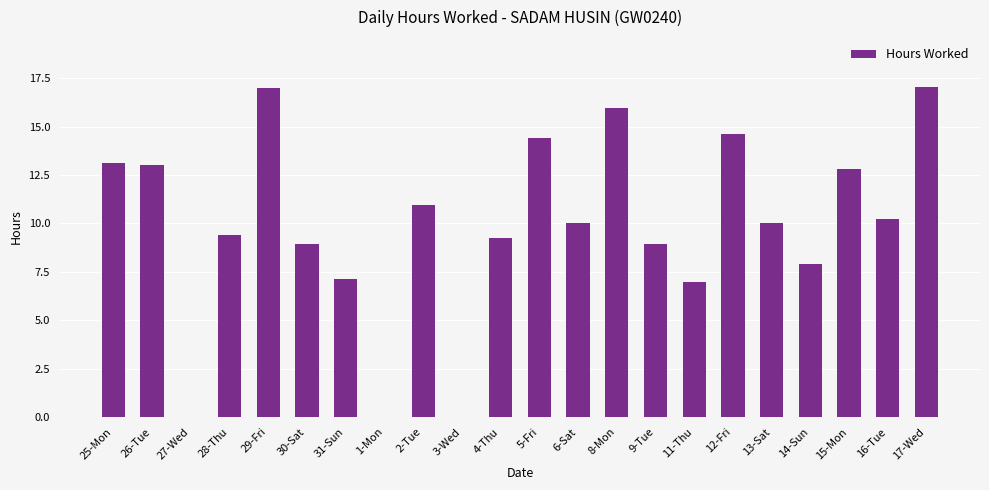

What is the ratio of the value at 31-Sun to the value at 9-Tue?

0.8